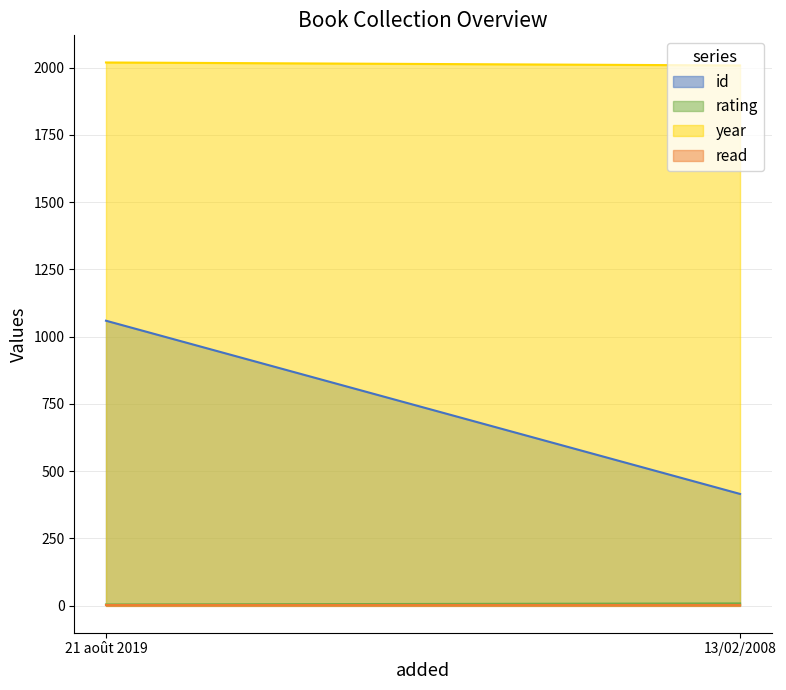

Reading left to right, what are all the values shown in this chart?

id: 1059	415
rating: 4	8
year: 2019	2008
read: 1	1